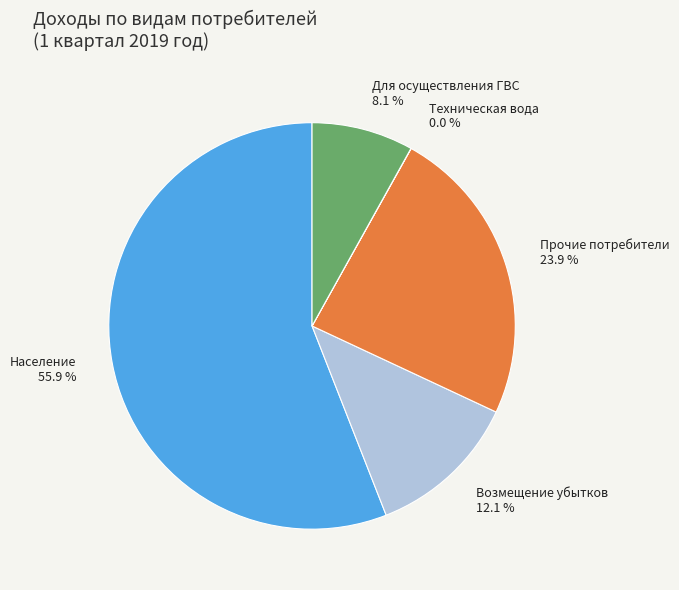

What is the largest slice in the pie chart?

Население